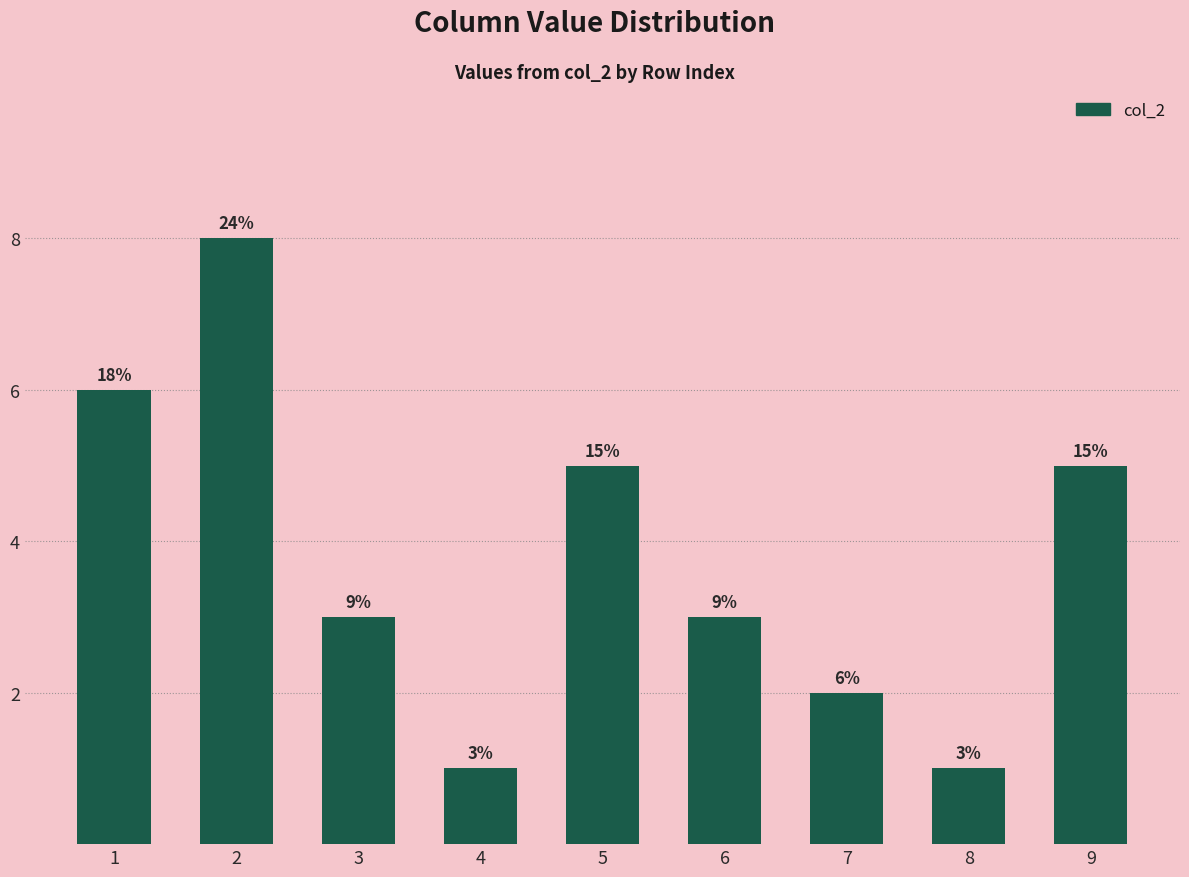

Is it true that the value at 4 is 0?

False